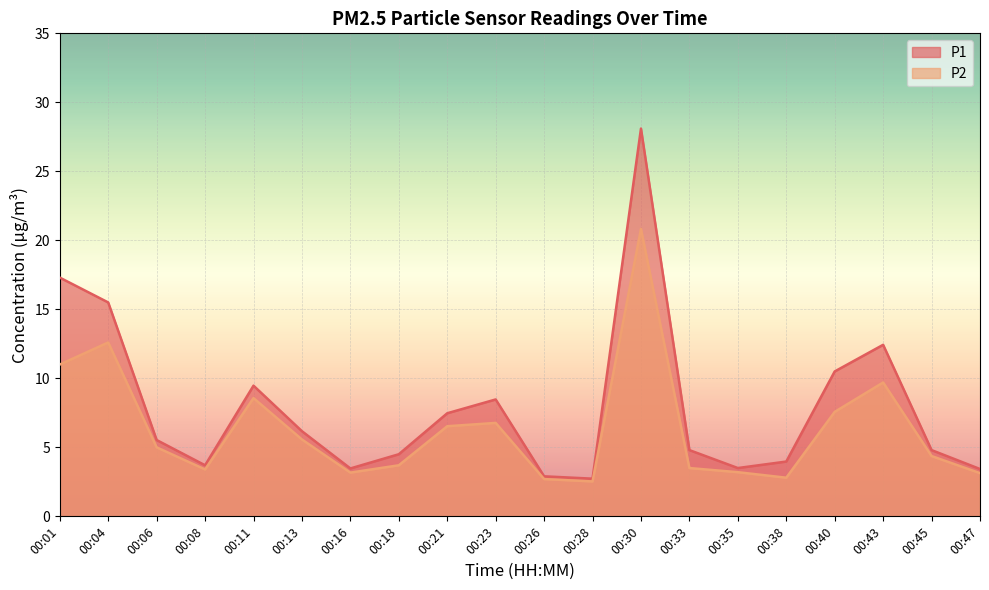

List the labels in order of P2 value, largest first.

00:30, 00:04, 00:01, 00:43, 00:11, 00:40, 00:23, 00:21, 00:13, 00:06, 00:45, 00:18, 00:33, 00:08, 00:35, 00:16, 00:47, 00:38, 00:26, 00:28